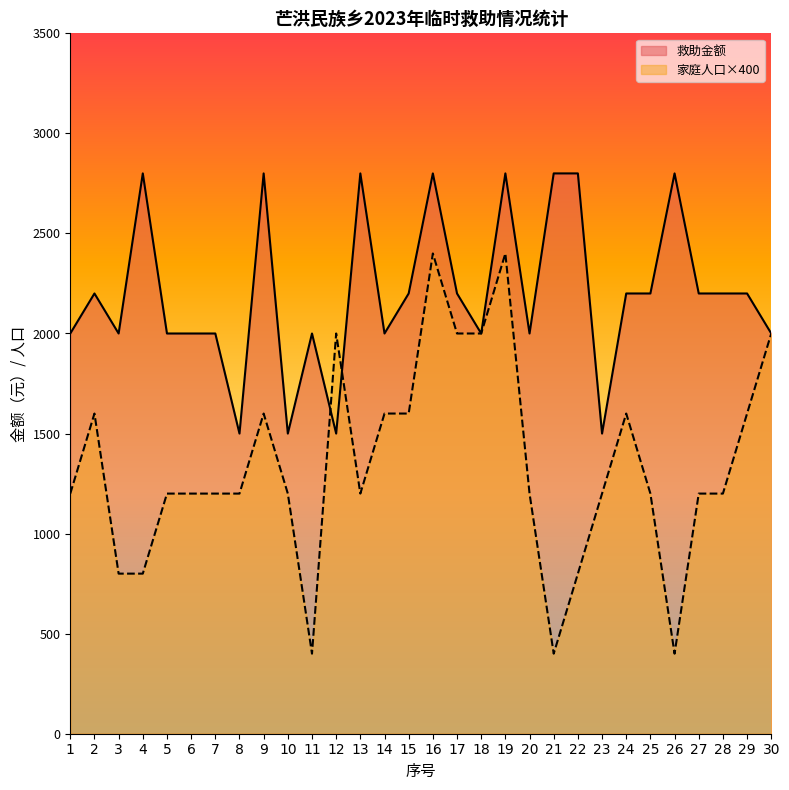

True or false: 救助金额 has more than 2 points higher than both neighbors.

True